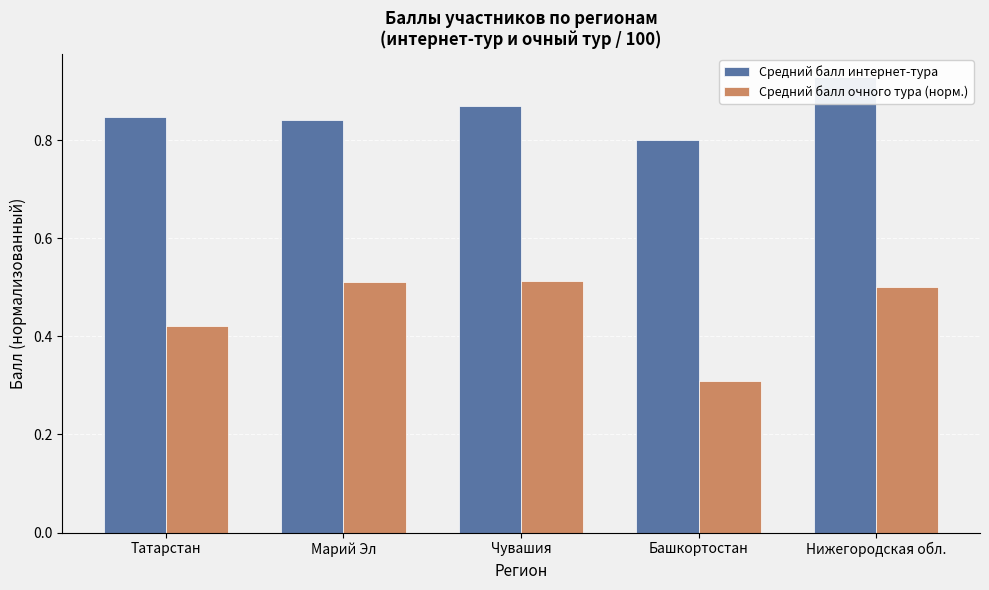

What is the smallest value displayed?

0.3